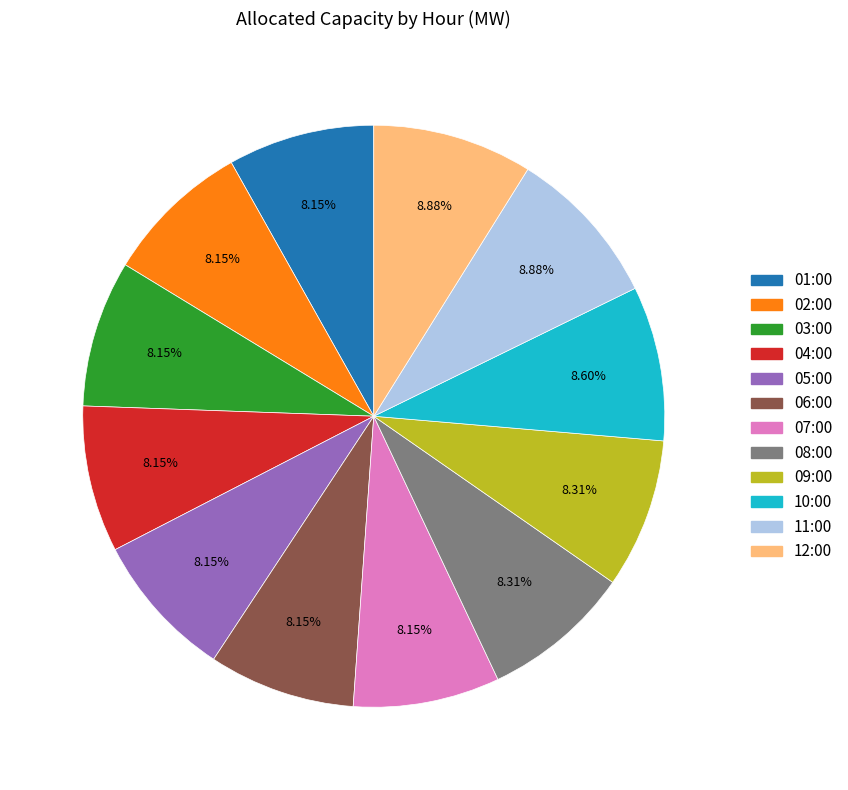

How many segments does this pie chart have?

12